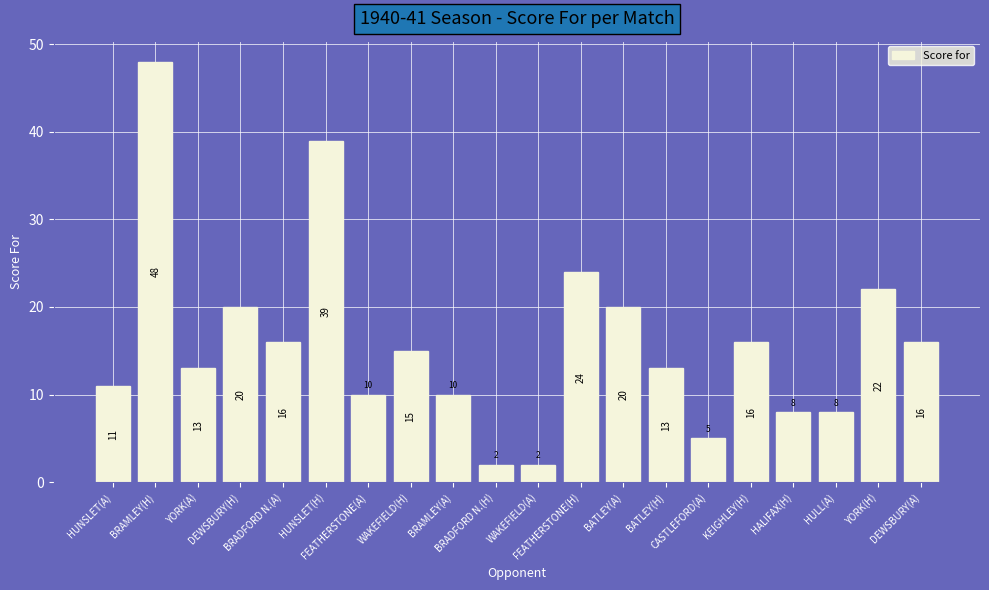

Reading left to right, extract all data points from this chart.

HUNSLET(A)=11	BRAMLEY(H)=48	YORK(A)=13	DEWSBURY(H)=20	BRADFORD N.(A)=16	HUNSLET(H)=39	FEATHERSTONE(A)=10	WAKEFIELD(H)=15	BRAMLEY(A)=10	BRADFORD N.(H)=2	WAKEFIELD(A)=2	FEATHERSTONE(H)=24	BATLEY(A)=20	BATLEY(H)=13	CASTLEFORD(A)=5	KEIGHLEY(H)=16	HALIFAX(H)=8	HULL(A)=8	YORK(H)=22	DEWSBURY(A)=16